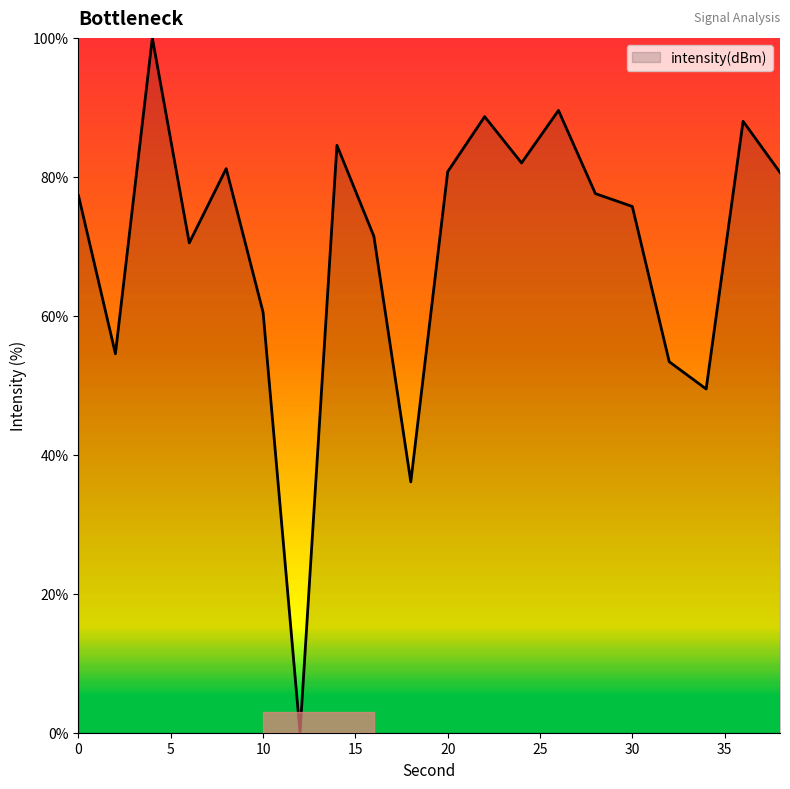

What is the maximum value shown in the chart?

100.0